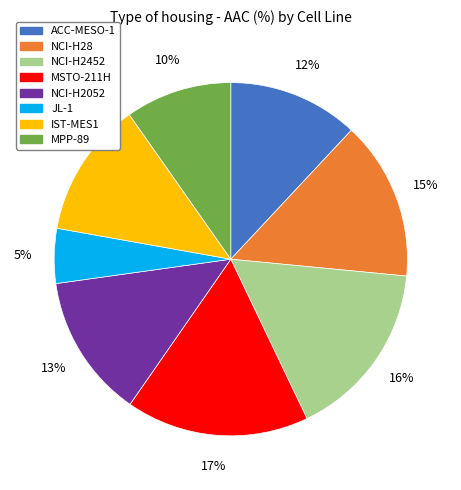

Is there any slice that represents more than half of the pie?

No